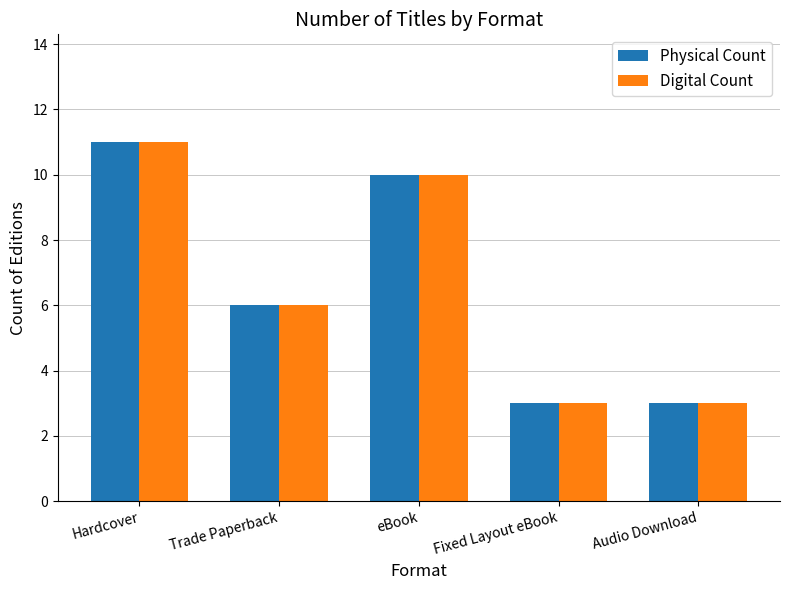

Is it true that Digital Count equals 5 at eBook?

False